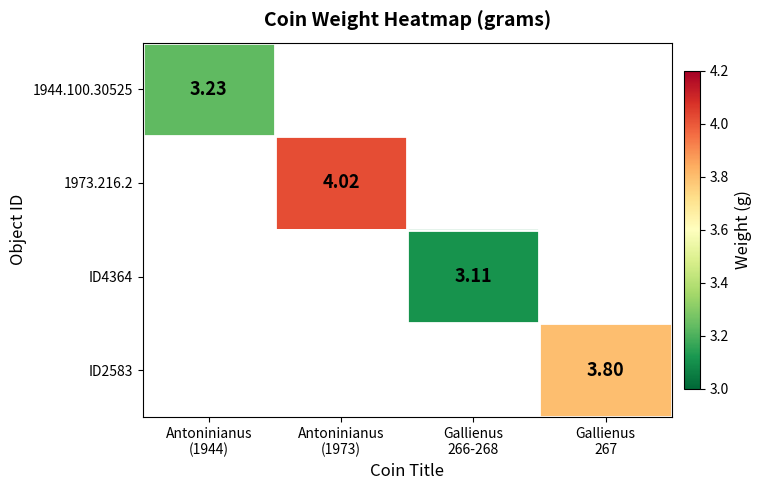

What is the highest value of the 1973.216.2 series?

4.0